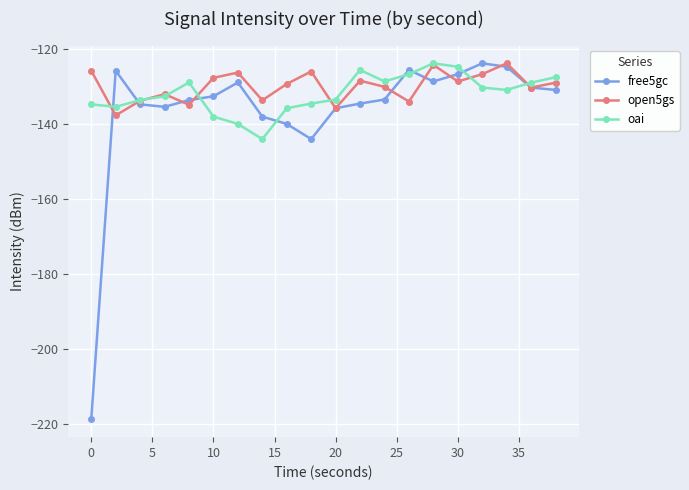

True or false: open5gs has more than 2 points higher than both neighbors.

True